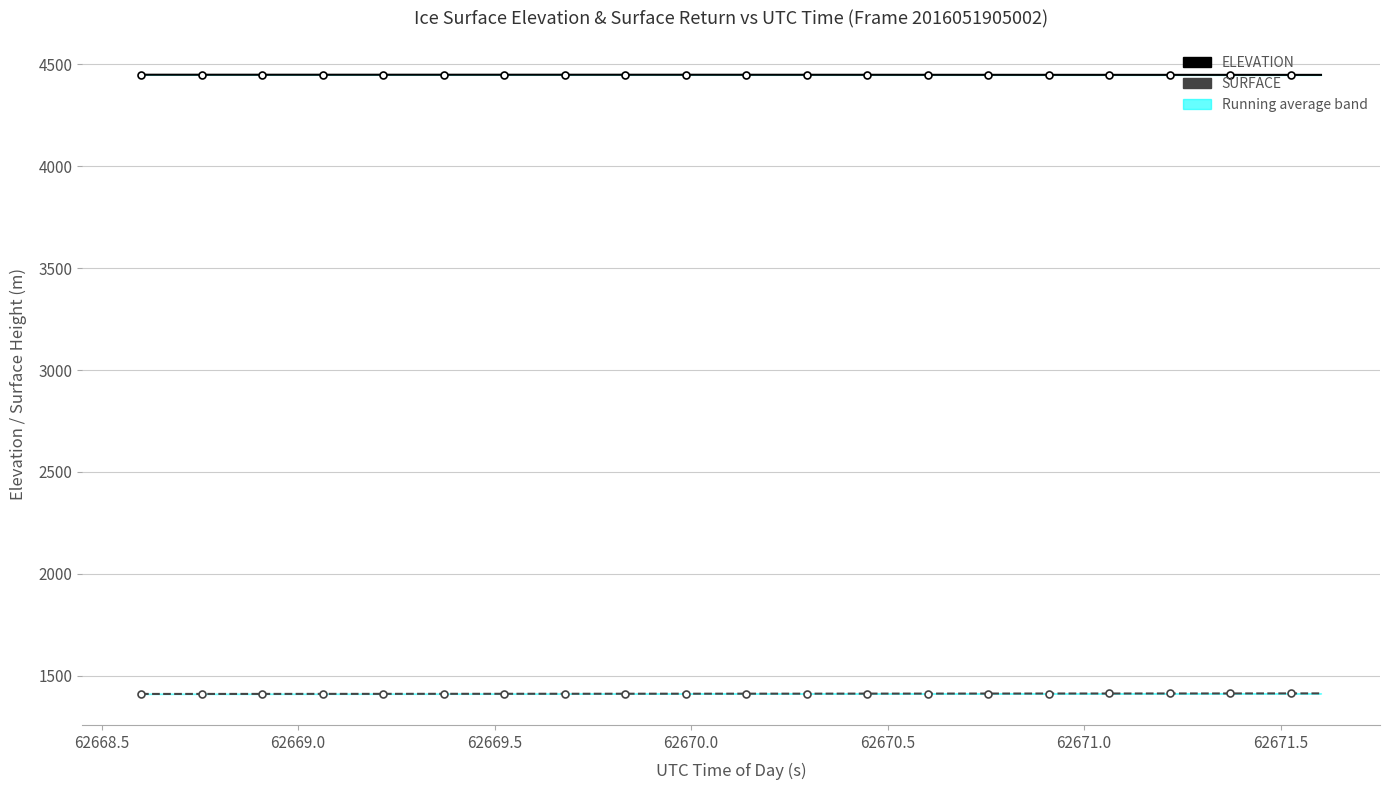

What is the spread (max minus min) of values at 62671.0?

3035.5